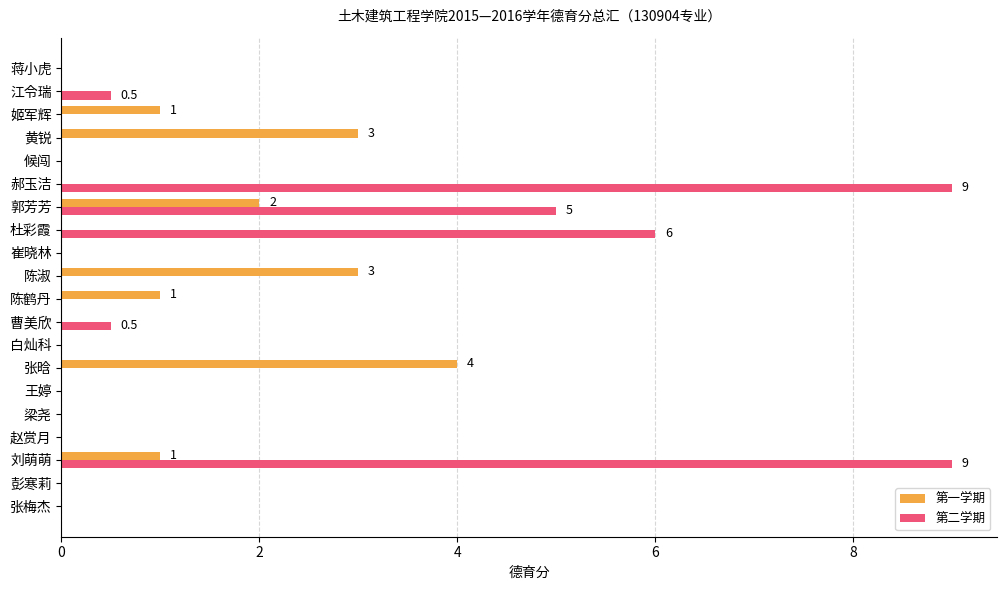

At which category is the sum across all series the highest?

刘萌萌